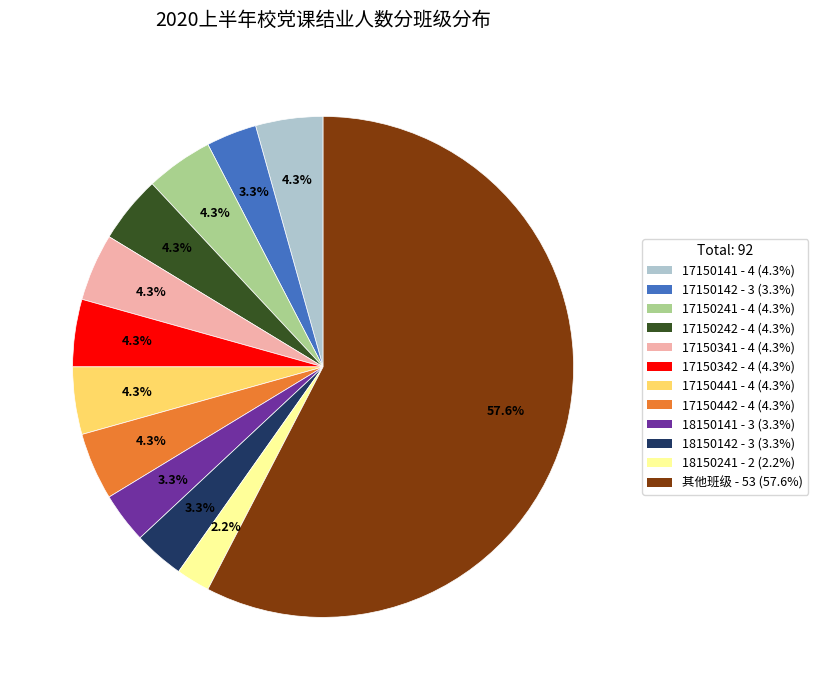

How many slices are in this pie chart?

12